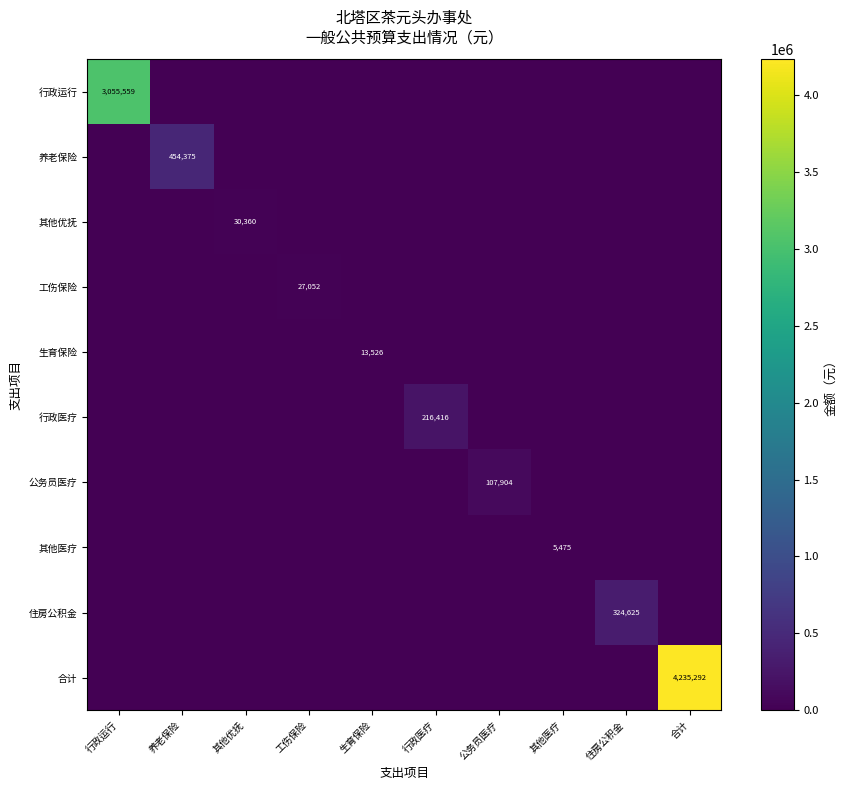

Is it true that 行政医疗 equals 0 at 工伤保险?

True